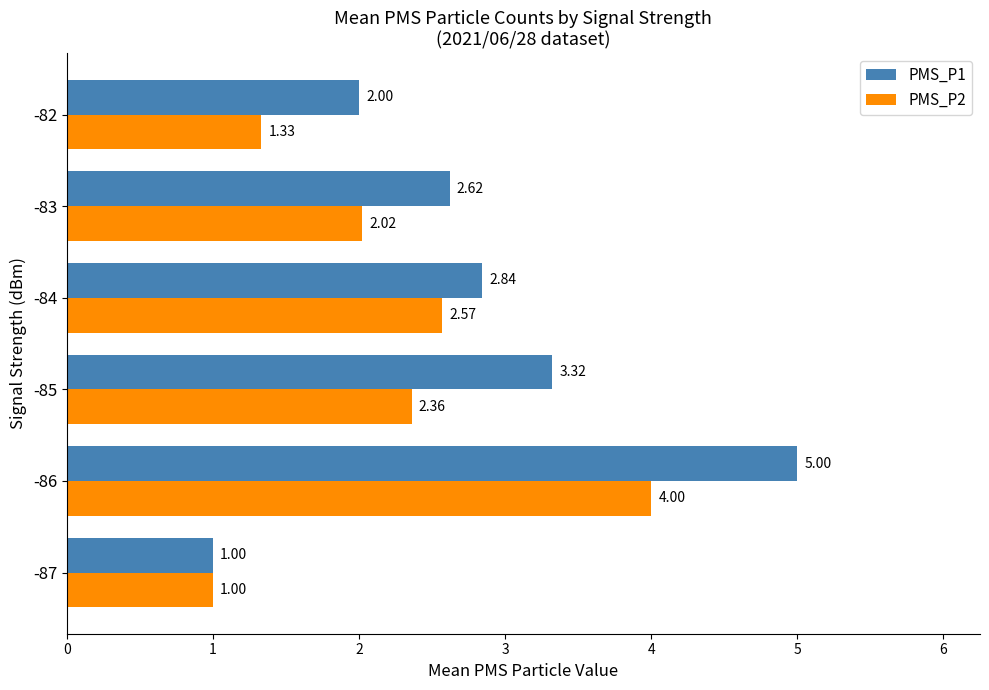

What is the average value of the PMS_P2 series?

2.2